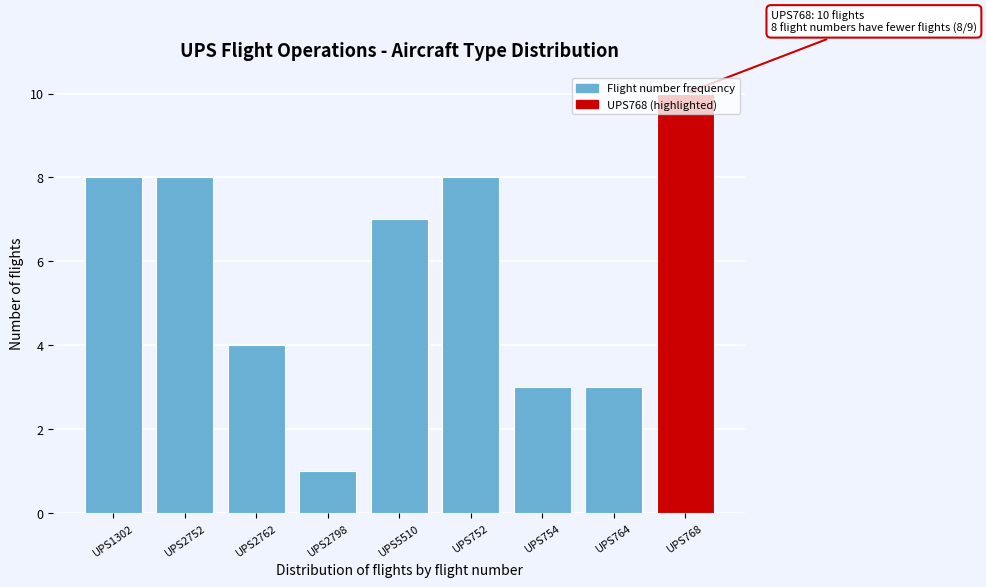

Is it true that the value at UPS2752 is 8?

True